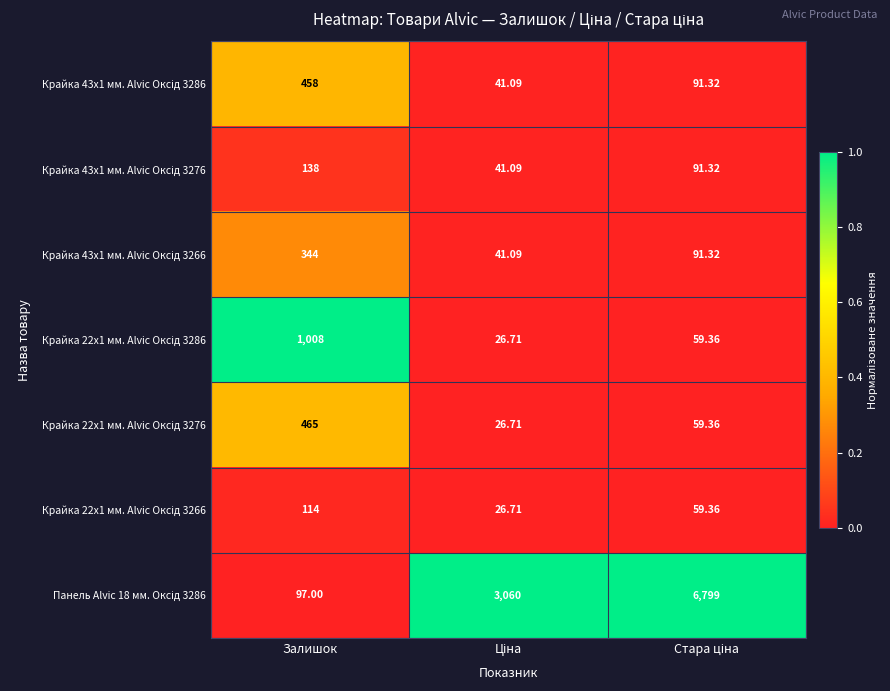

How many distinct data groups are displayed?

7